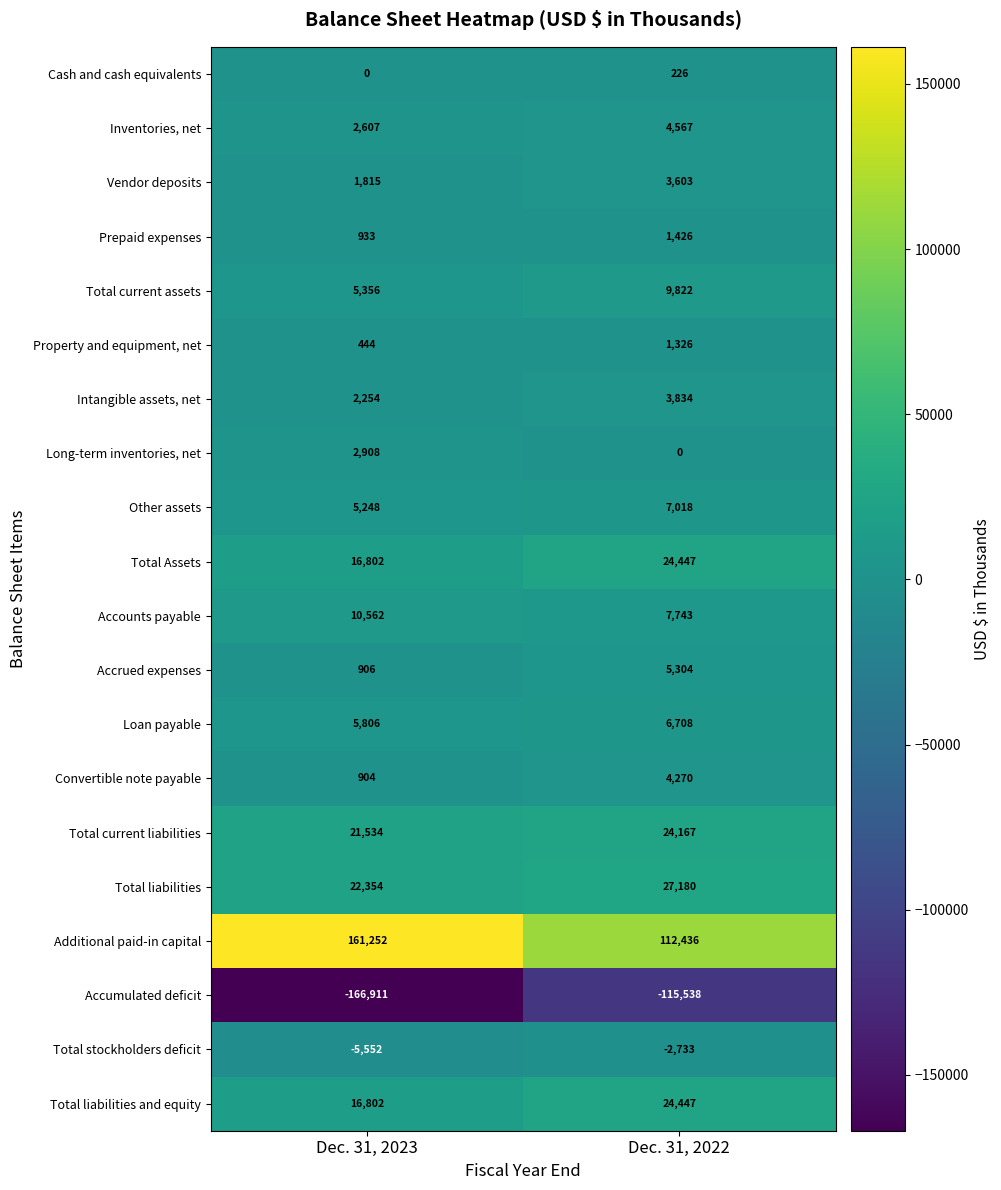

Rank the categories by Accumulated deficit value from lowest to highest.

Dec. 31, 2023, Dec. 31, 2022